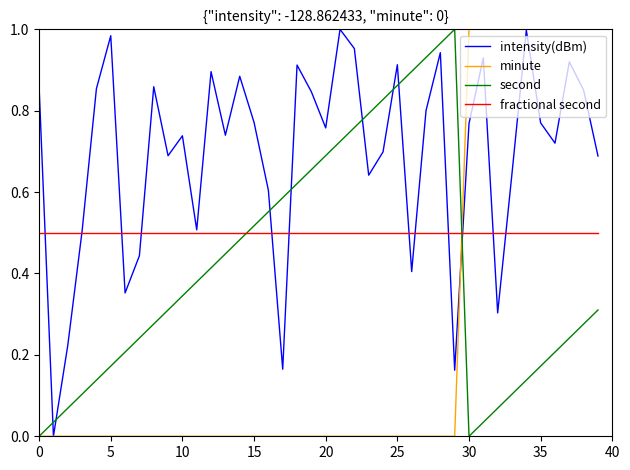

Which series has the largest total across all categories?

intensity(dBm)